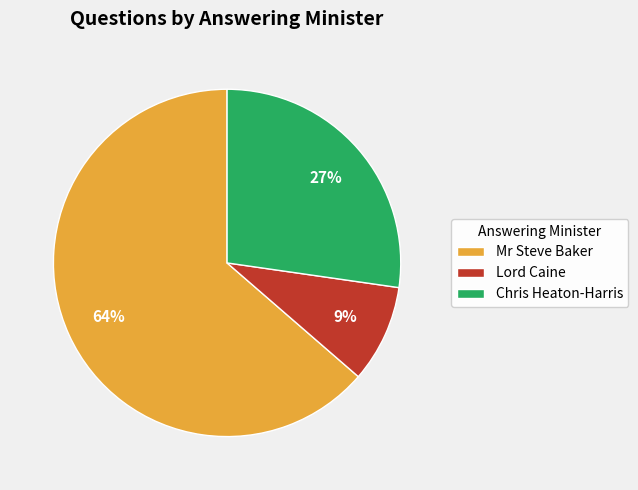

Do Mr Steve Baker and Chris Heaton-Harris together represent more than half of the pie?

Yes